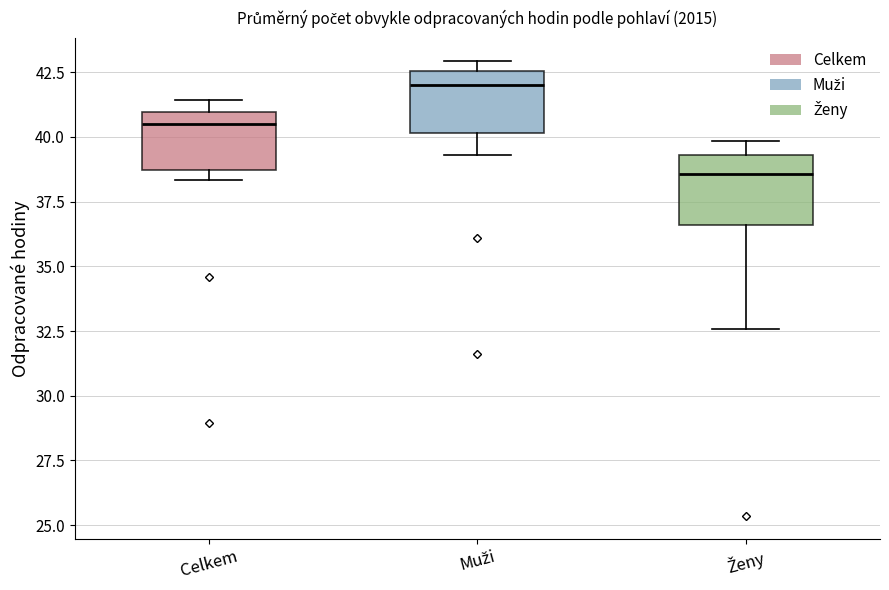

Reading left to right, transcribe this box plot: for each box, give where its median line is, the range the box spans, and where its two whiskers end, as read against the y-axis. The values are not printed on the chart, so give them approximately, as read against the axis.

Celkem: median 40.5, box 38.5 to 41.0, whiskers 38.5 (just below the box's lower edge) to 41.5
Muži: median 42.0, box 40.0 to 42.5, whiskers 39.5 to 43.0
Ženy: median 38.5, box 36.5 to 39.5, whiskers 32.5 to 40.0